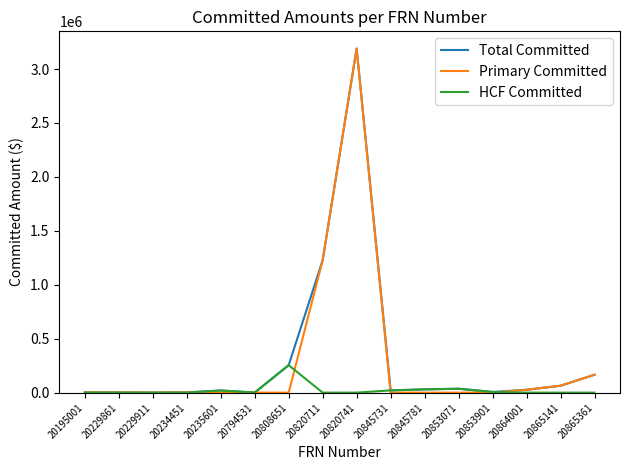

Is it true that HCF Committed equals 254582.3 at 20808651?

True